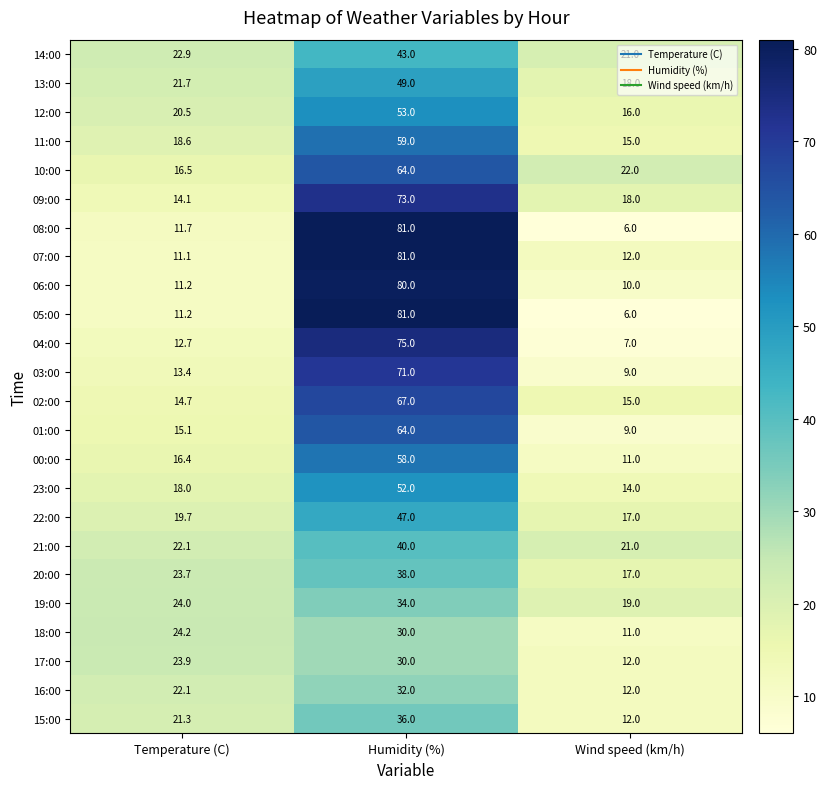

How many distinct data groups are displayed?

24